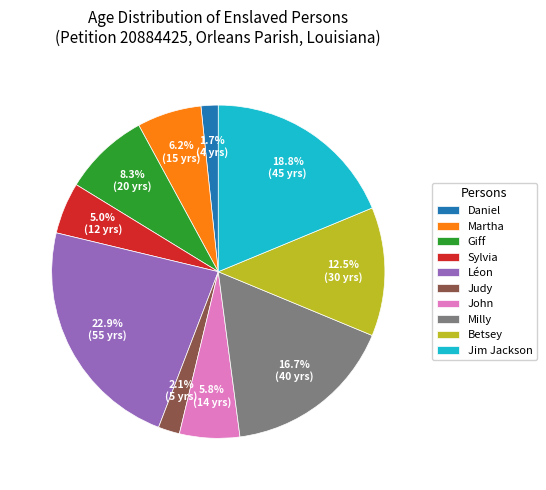

To the nearest percent, what is the difference between the Sylvia and Jim Jackson slice percentages?

14%